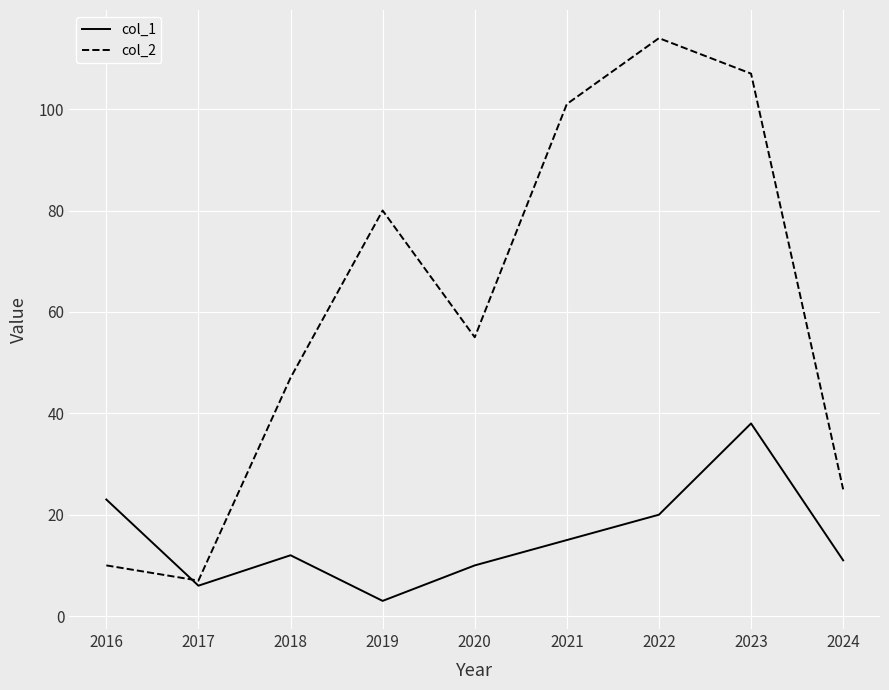

At how many categories does at least one series exceed 104?

2